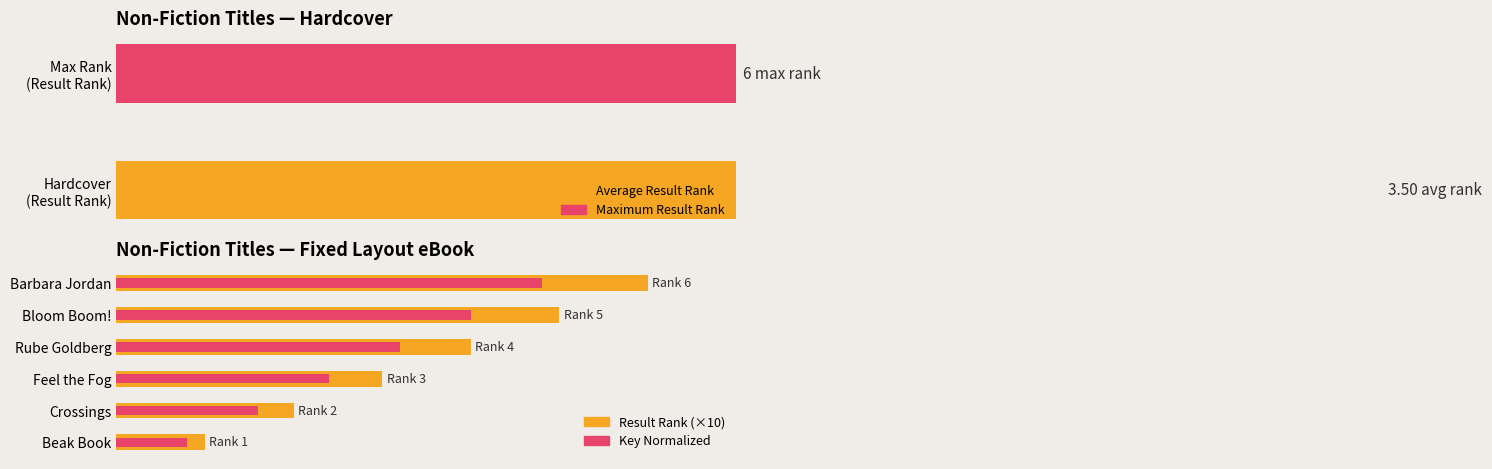

How many data points in Result Rank (×10) are less than 40?

3